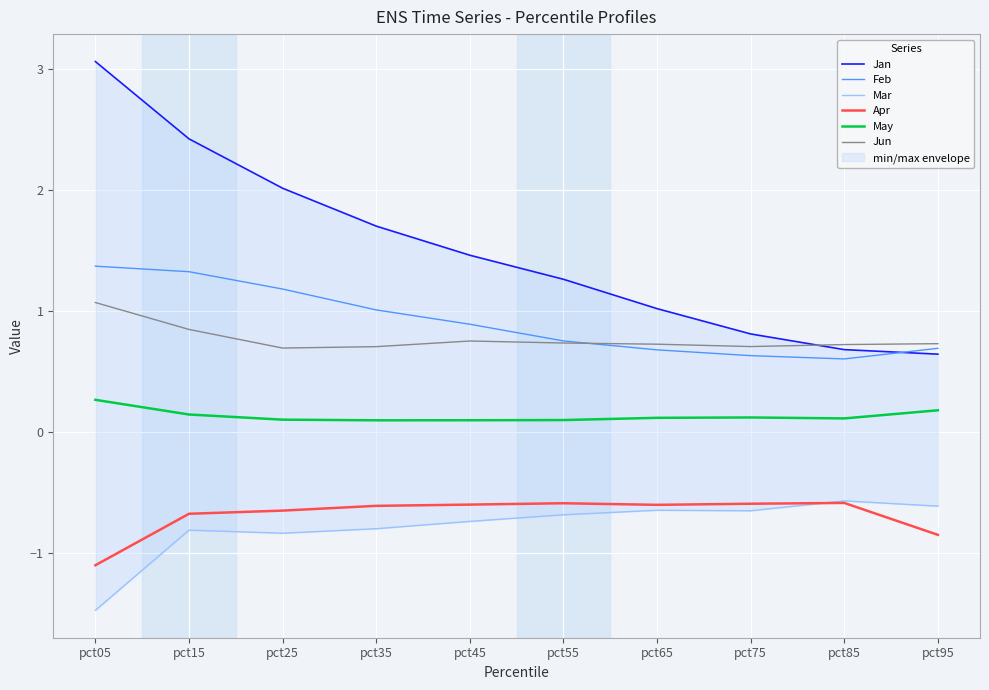

Which series has the largest range (max minus min)?

Jan